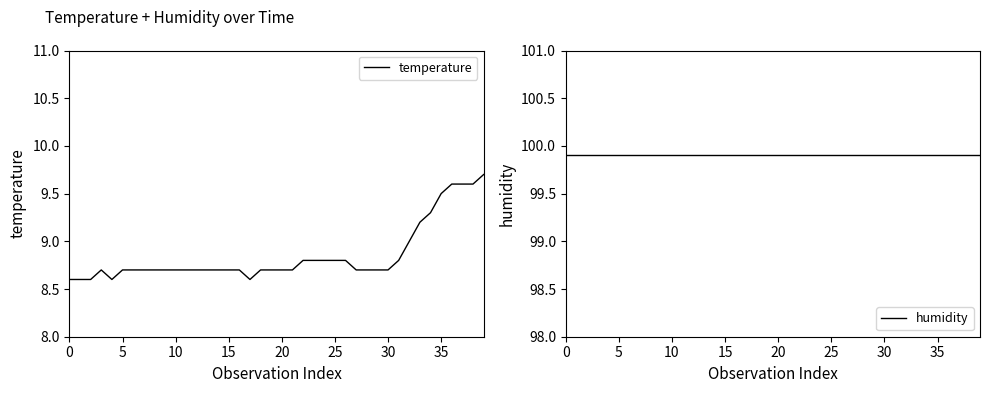

True or false: humidity and temperature intersect in this chart.

False